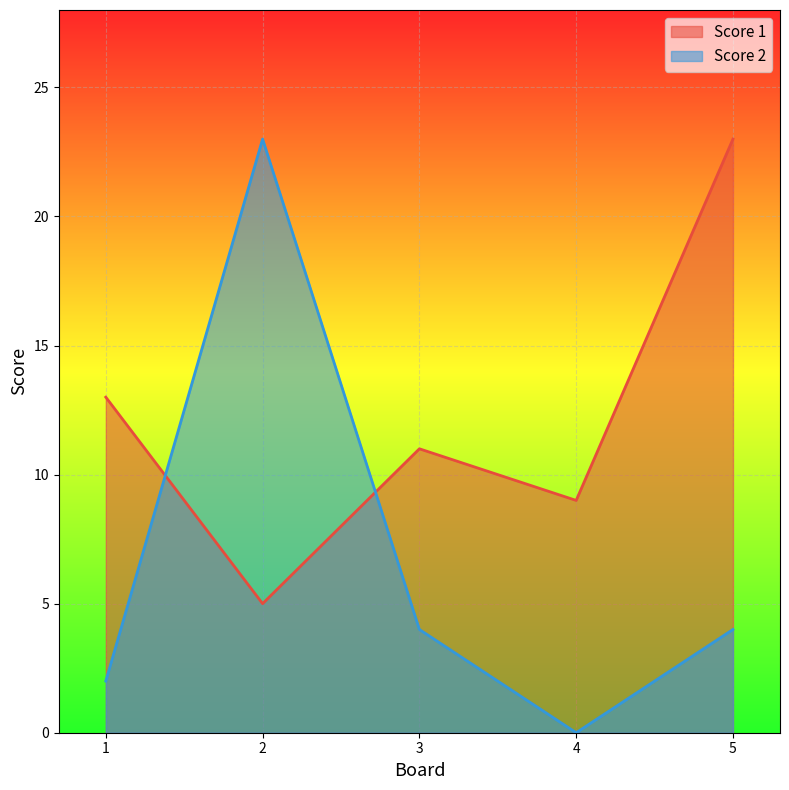

What is the spread (max minus min) of values at 3?

7